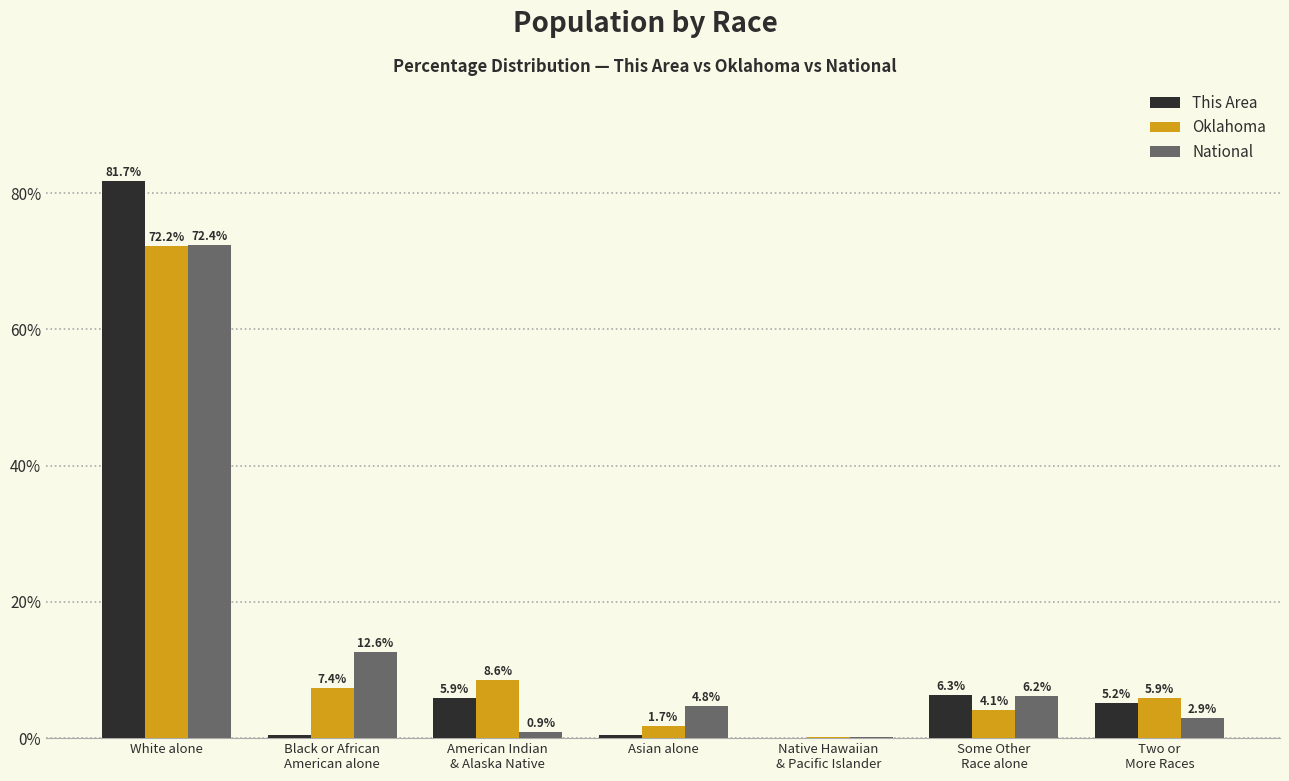

Read the Oklahoma value at American Indian
& Alaska Native.

8.6